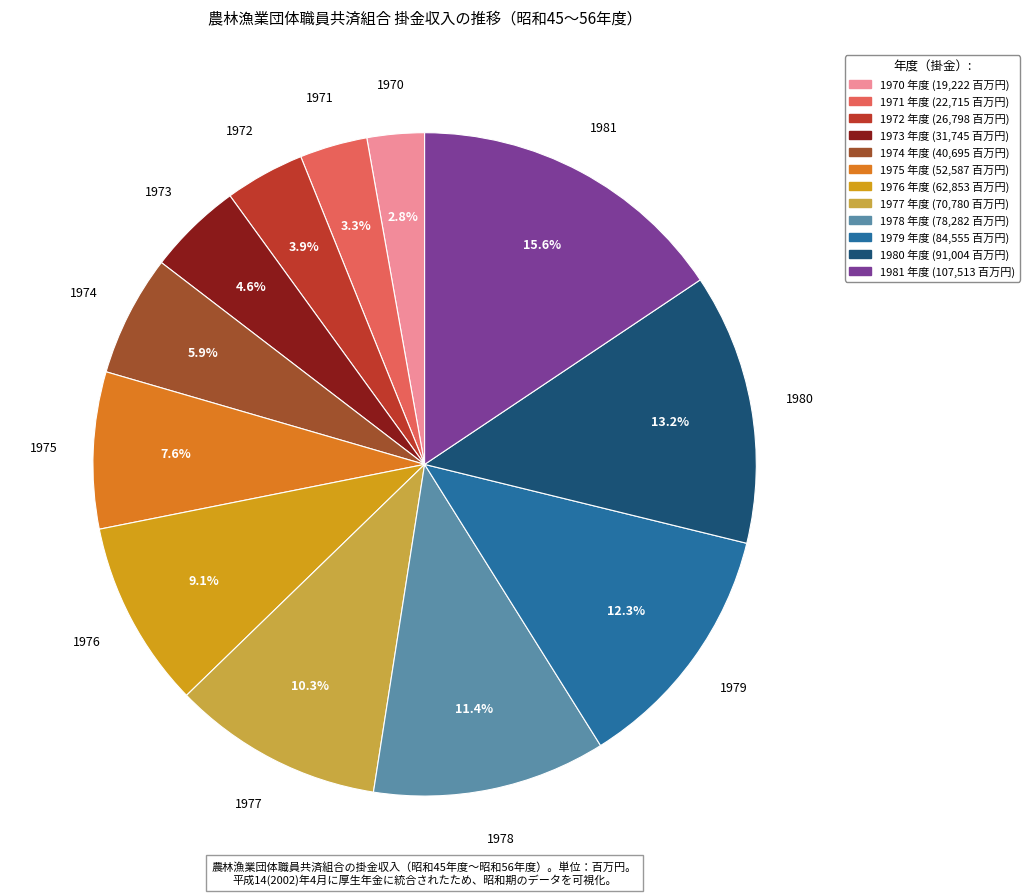

To the nearest percent, what is the average slice percentage?

8%